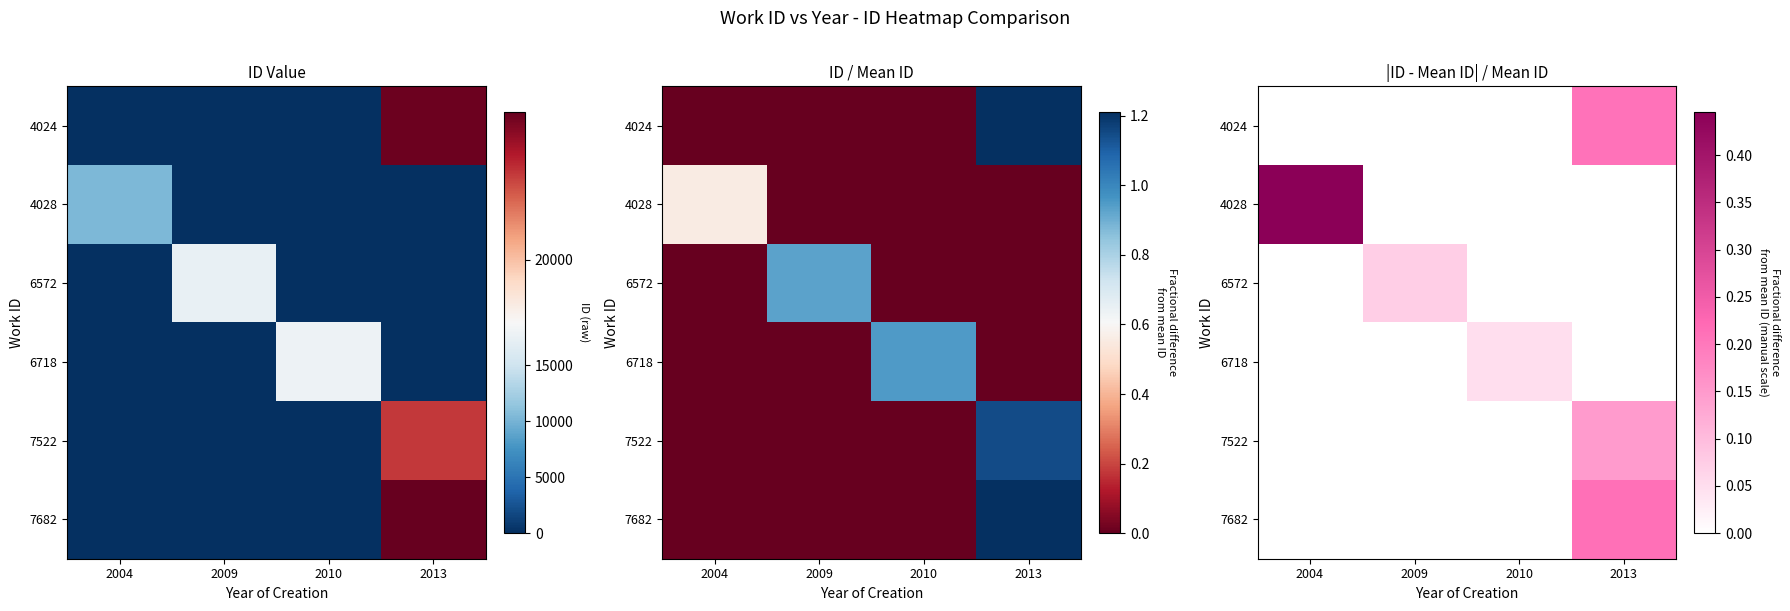

List the series in order of their peak value, highest first.

4028, 7682, 4024, 7522, 6572, 6718